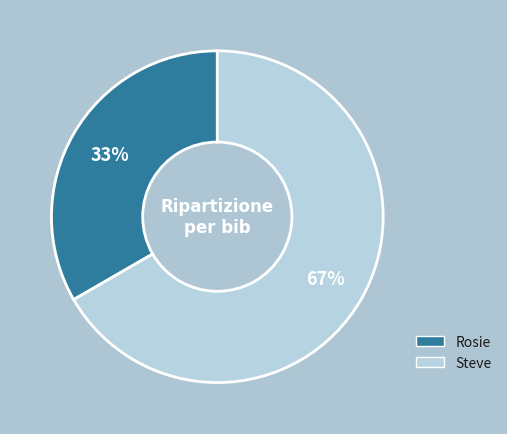

What is the largest slice in the pie chart?

Steve